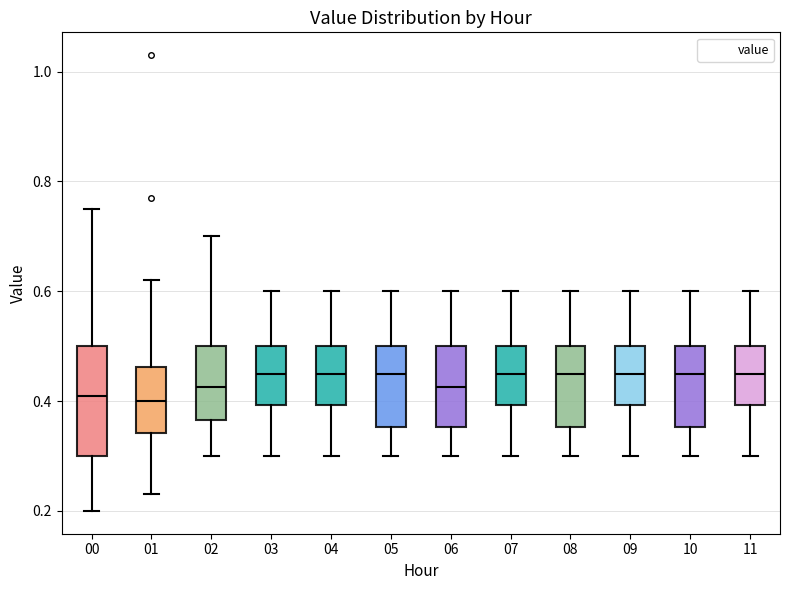

Reading left to right, transcribe this box plot: for each box, give where its median line is, the range the box spans, and where its two whiskers end, as read against the y-axis. The values are not printed on the chart, so give them approximately, as read against the axis.

00: median 0.42, box 0.30 to 0.50, whiskers 0.20 to 0.76
01: median 0.40, box 0.34 to 0.46, whiskers 0.24 to 0.62
02: median 0.42, box 0.36 to 0.50, whiskers 0.30 to 0.70
03: median 0.46, box 0.40 to 0.50, whiskers 0.30 to 0.60
04: median 0.46, box 0.40 to 0.50, whiskers 0.30 to 0.60
05: median 0.46, box 0.36 to 0.50, whiskers 0.30 to 0.60
06: median 0.42, box 0.36 to 0.50, whiskers 0.30 to 0.60
07: median 0.46, box 0.40 to 0.50, whiskers 0.30 to 0.60
08: median 0.46, box 0.36 to 0.50, whiskers 0.30 to 0.60
09: median 0.46, box 0.40 to 0.50, whiskers 0.30 to 0.60
10: median 0.46, box 0.36 to 0.50, whiskers 0.30 to 0.60
11: median 0.46, box 0.40 to 0.50, whiskers 0.30 to 0.60